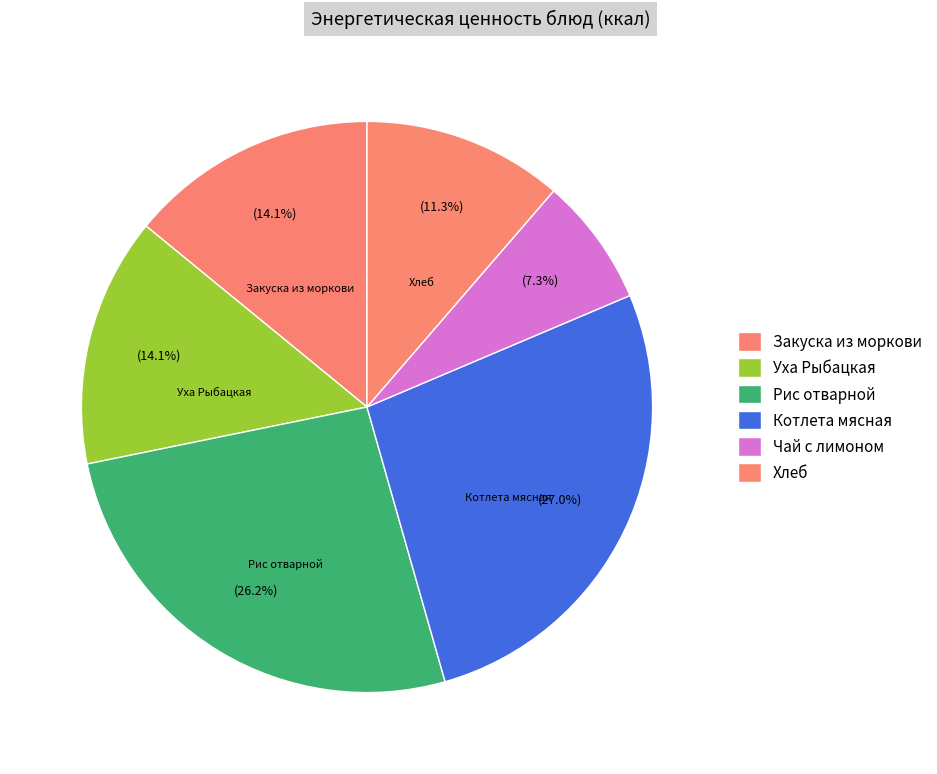

How many segments does this pie chart have?

6